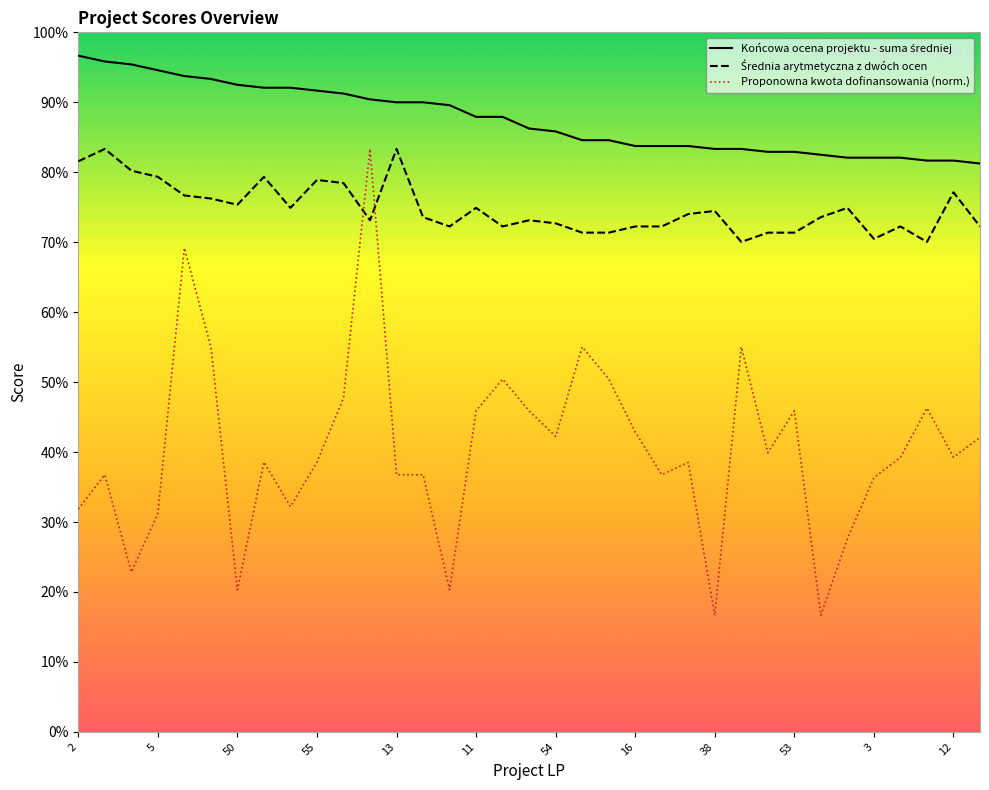

Is this an area chart (filled region under the line)?

No